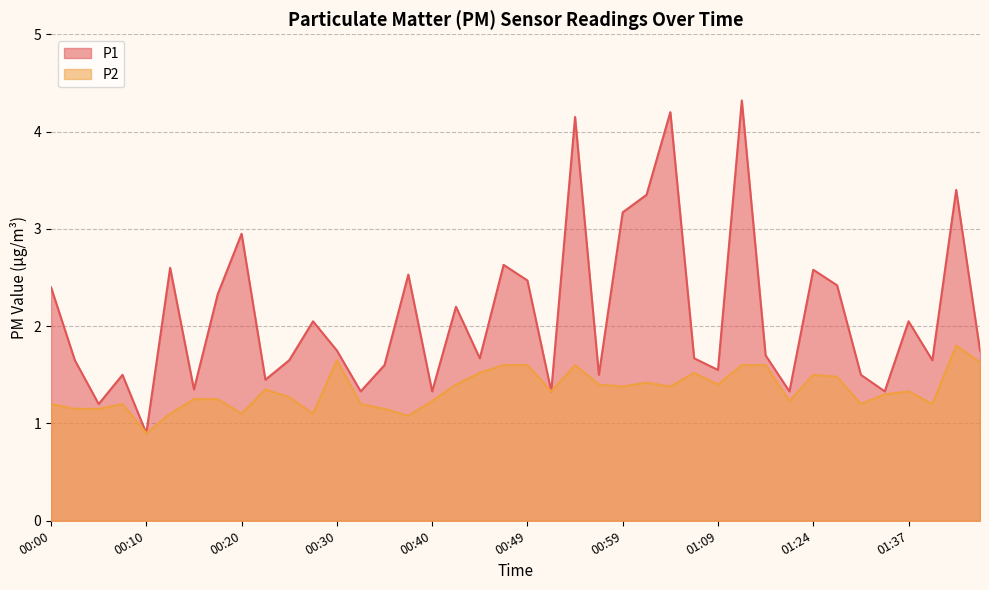

The P2 series shows 1.3 at 01:37. True or false?

True